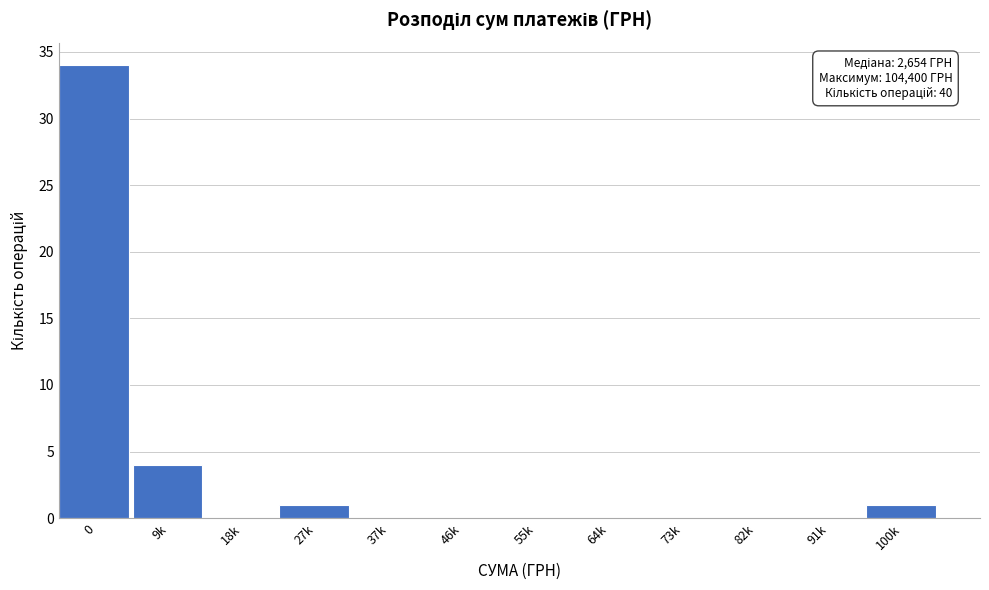

Reading left to right, what are all the values shown in this chart?

0=34	9k=4	18k=0	27k=1	37k=0	46k=0	55k=0	64k=0	73k=0	82k=0	91k=0	100k=1